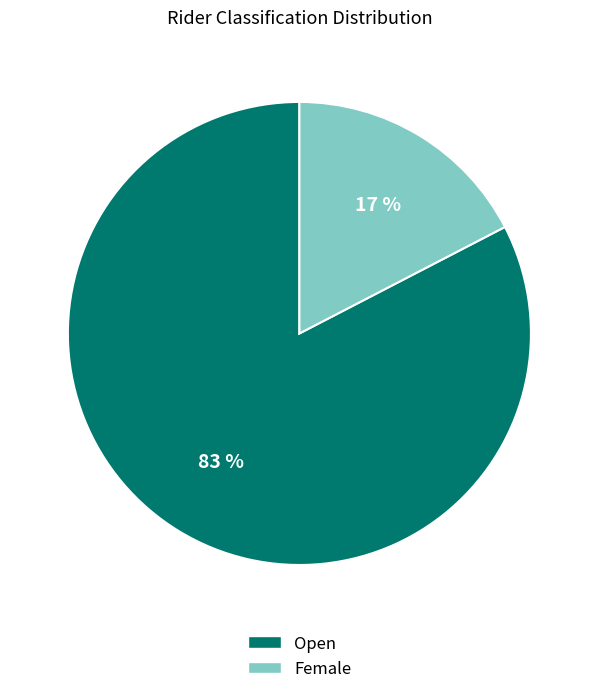

Which category has the smallest portion of the pie?

Female